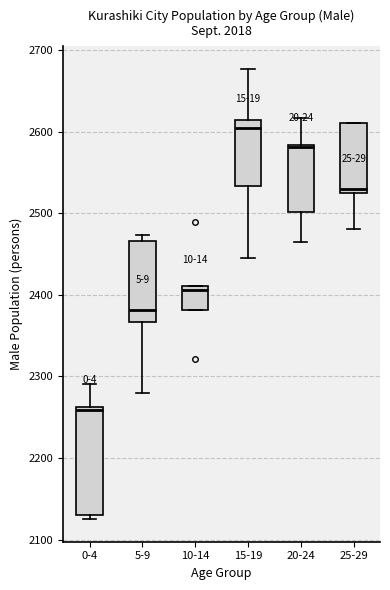

Reading left to right, read every box against the y-axis: the position of its median line, the range the box covers, and the ends of its whiskers. The values are not printed on the chart, so give them approximately, as read against the axis.

0-4: median 2260, box 2130 to 2260, whiskers 2130 (just below the box's lower edge) to 2290
5-9: median 2380, box 2370 to 2470, whiskers 2280 to 2470 (just above the box's upper edge)
10-14: median 2410 (just below the box's upper edge), box 2380 to 2410, whiskers 2380 to 2410
15-19: median 2600, box 2530 to 2610, whiskers 2450 to 2680
20-24: median 2580, box 2500 to 2580, whiskers 2470 to 2620
25-29: median 2530 (just above the box's lower edge), box 2530 to 2610, whiskers 2480 to 2610